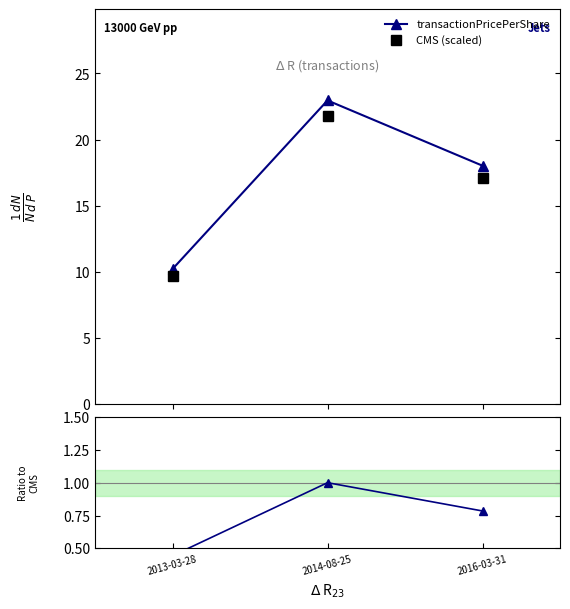

Reading right to left, extract all data points from this chart.

transactionPricePerShare: 18.0	23.0	10.2
CMS (scaled): 17.1	21.8	9.7
Ratio: 0.8	1.0	0.4